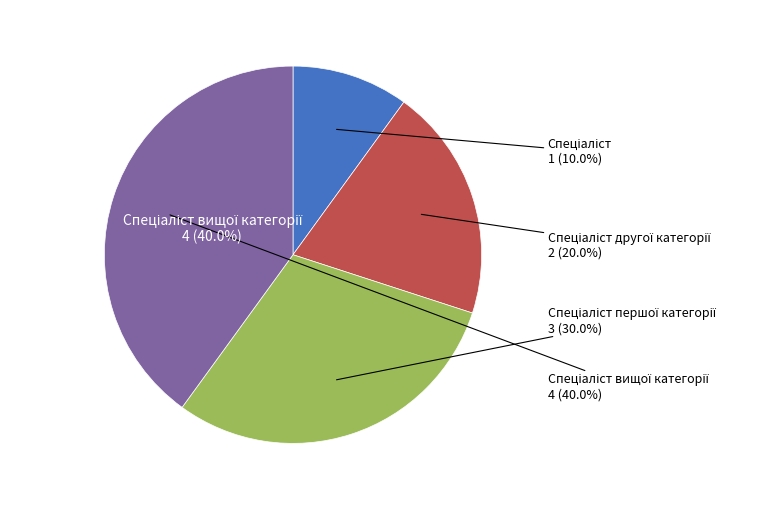

To the nearest percent, what percentage of the pie is Спеціаліст вищої категорії?

40%